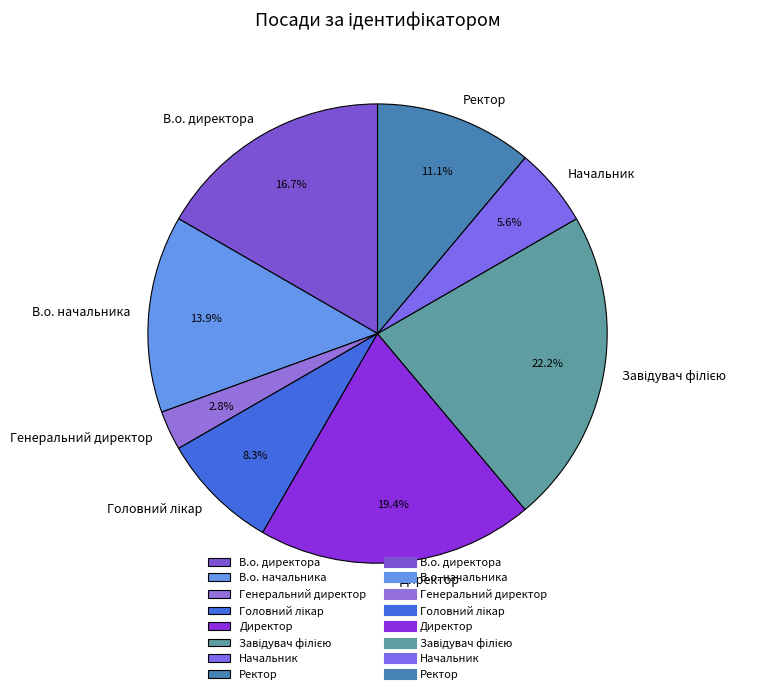

Count the number of slices in the pie.

8